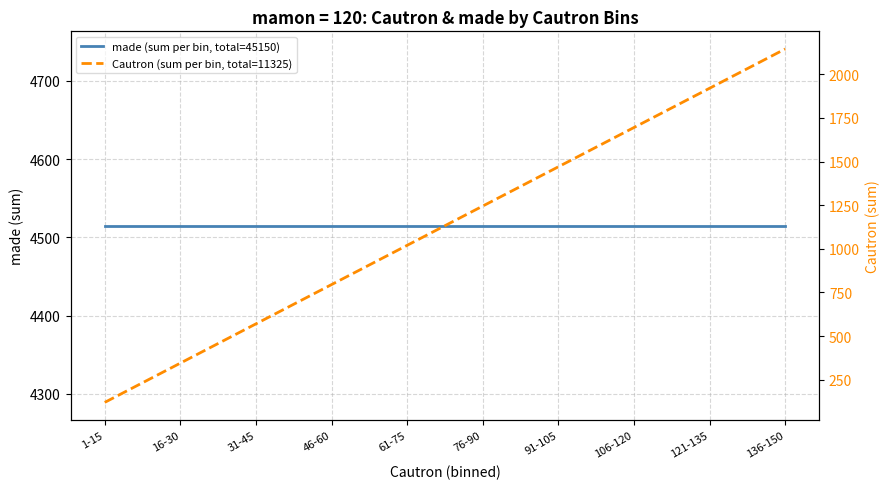

True or false: Cautron (sum per bin, total=11325) and made (sum per bin, total=45150) intersect in this chart.

False